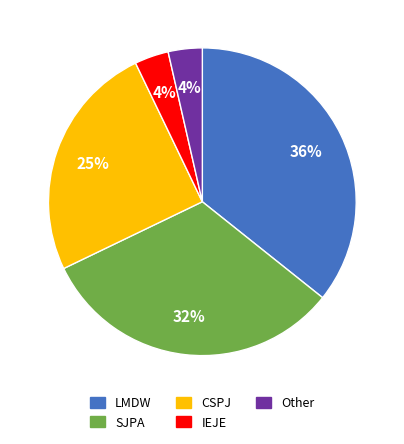

To the nearest percent, what is the difference between the CSPJ and LMDW slice percentages?

11%